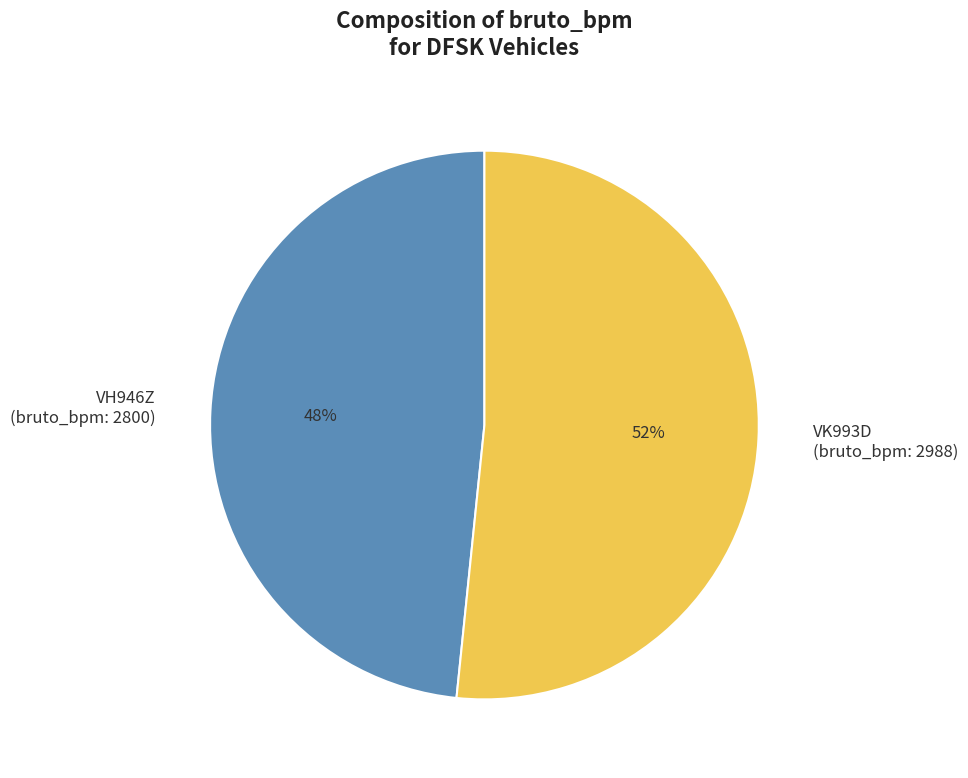

To the nearest percent, what is the average slice percentage?

50%